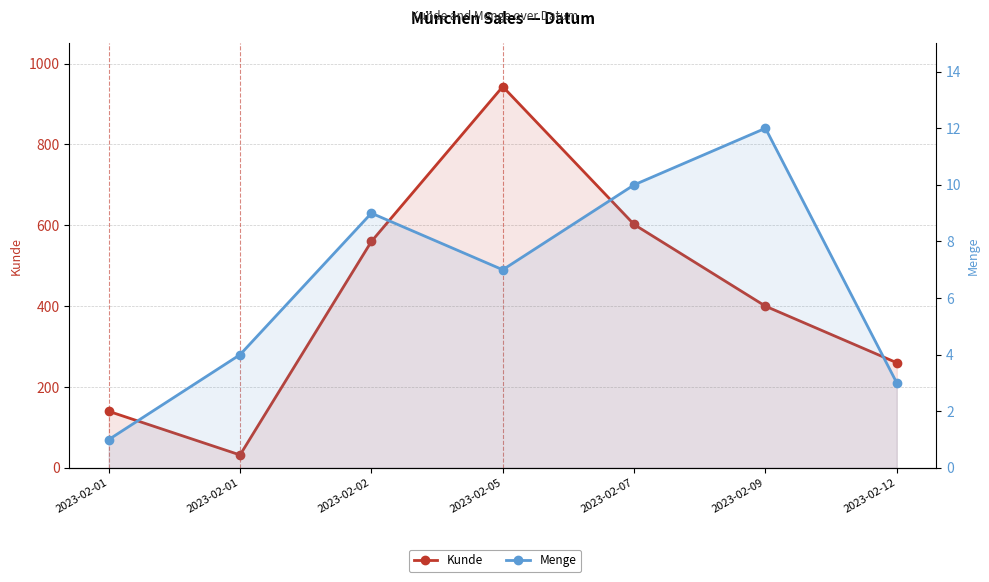

Reading left to right, what are all the values shown in this chart?

Kunde: 140	32	560	943	602	400	260
Menge: 1	4	9	7	10	12	3